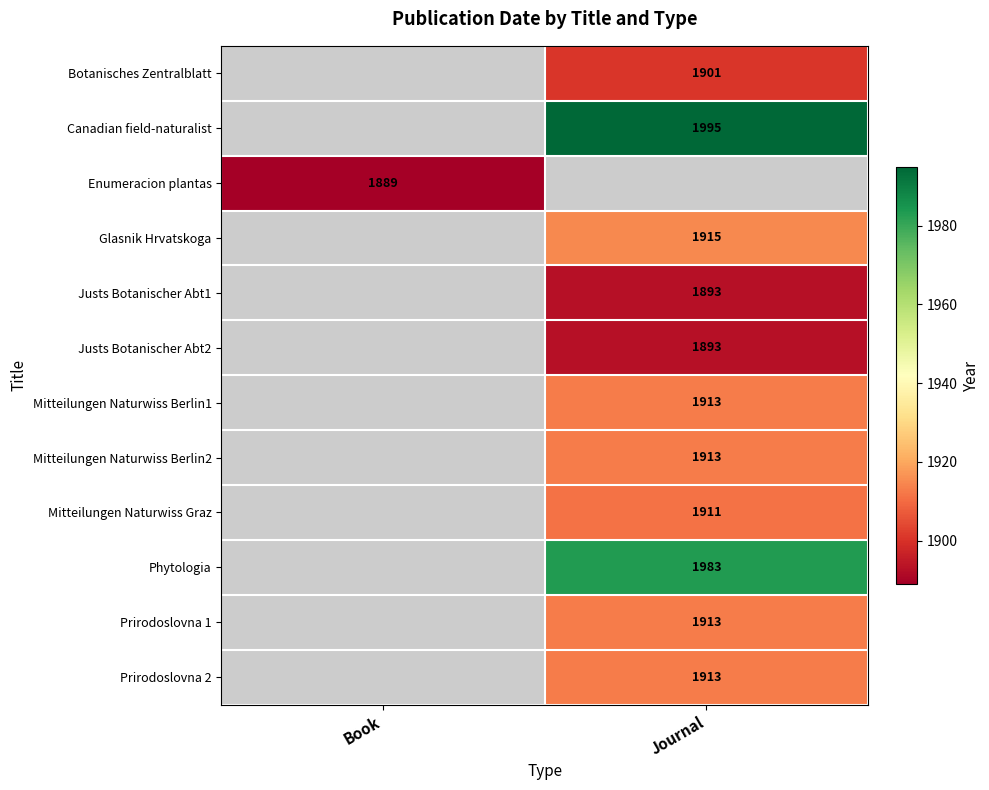

True or false: Mitteilungen Naturwiss Berlin2 has a value of 1913 at Journal.

True